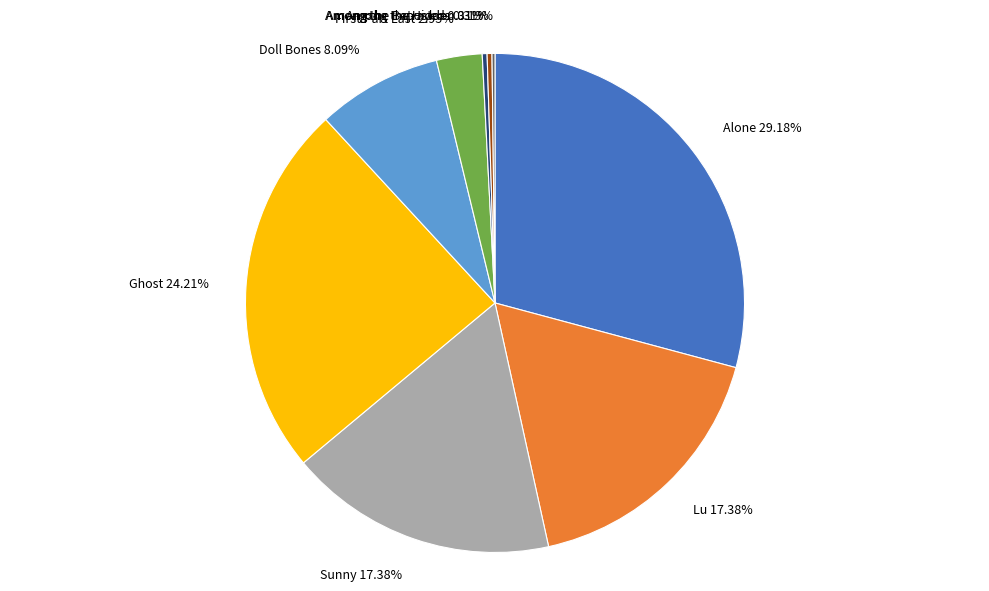

Is there a majority slice in this chart?

No